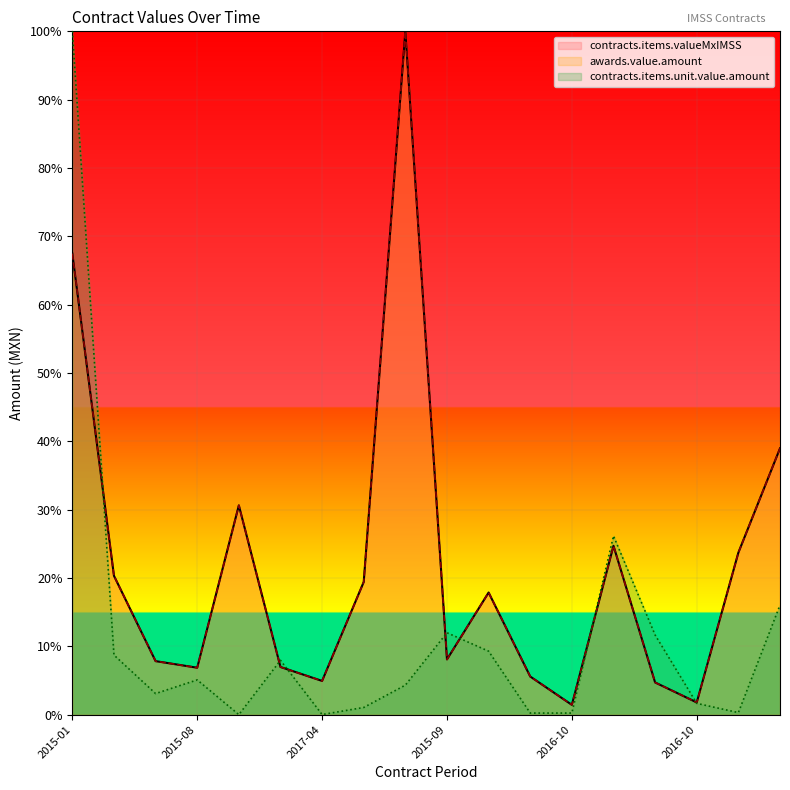

True or false: contracts.items.valueMxIMSS and contracts.items.unit.value.amount cross at least once.

True